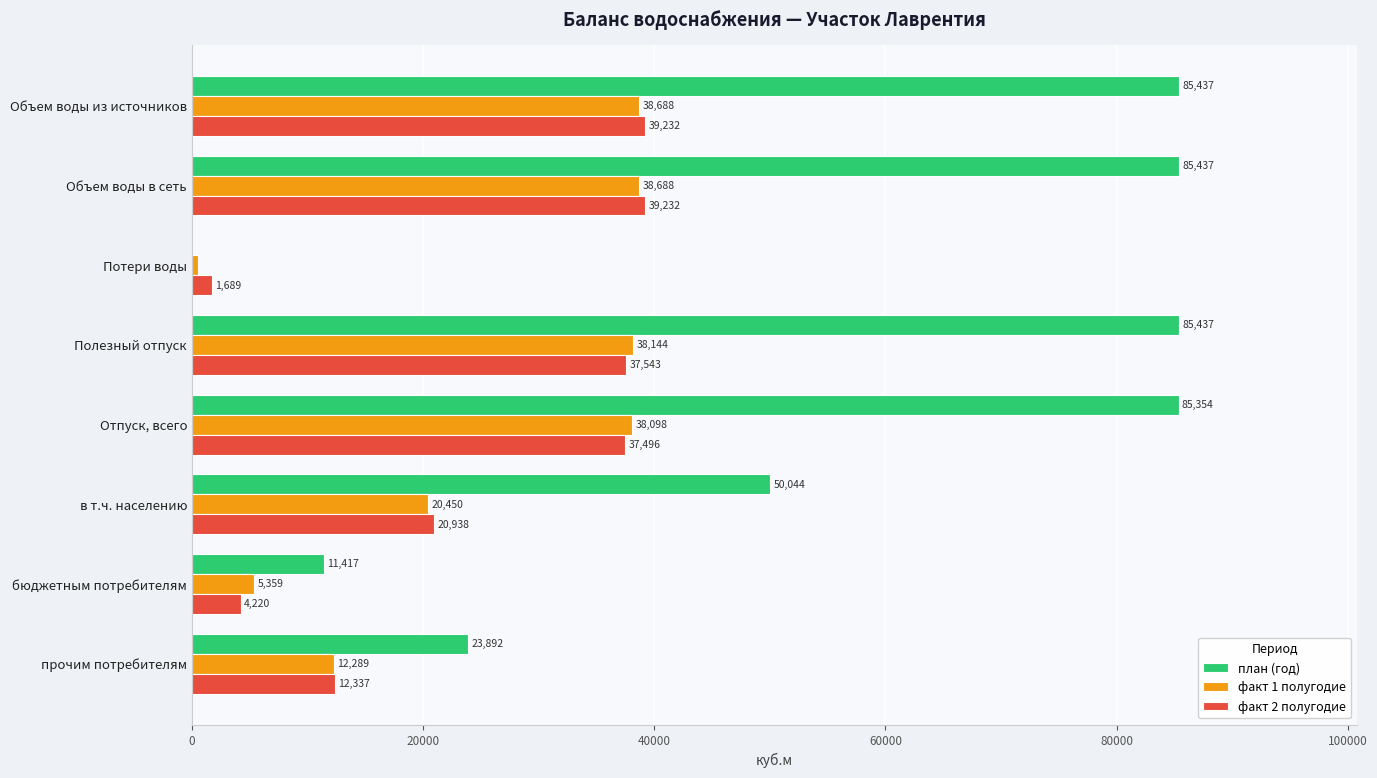

How many positive values does the план (год) series have?

7